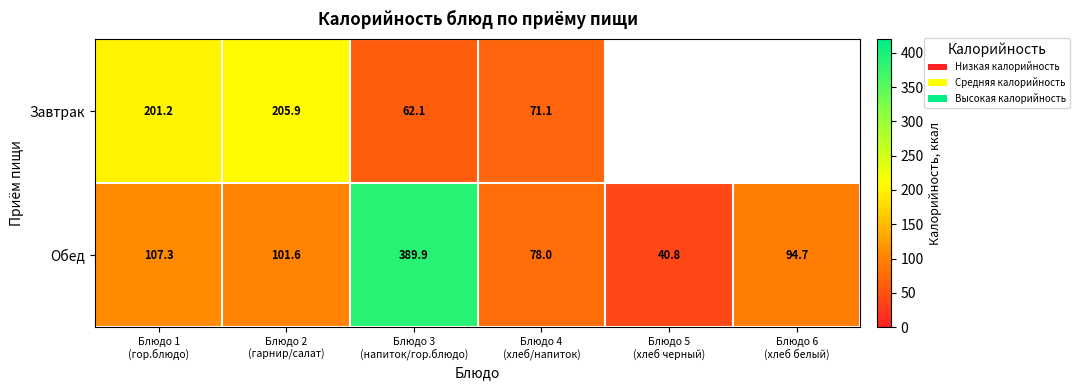

How many series are shown in this chart?

2